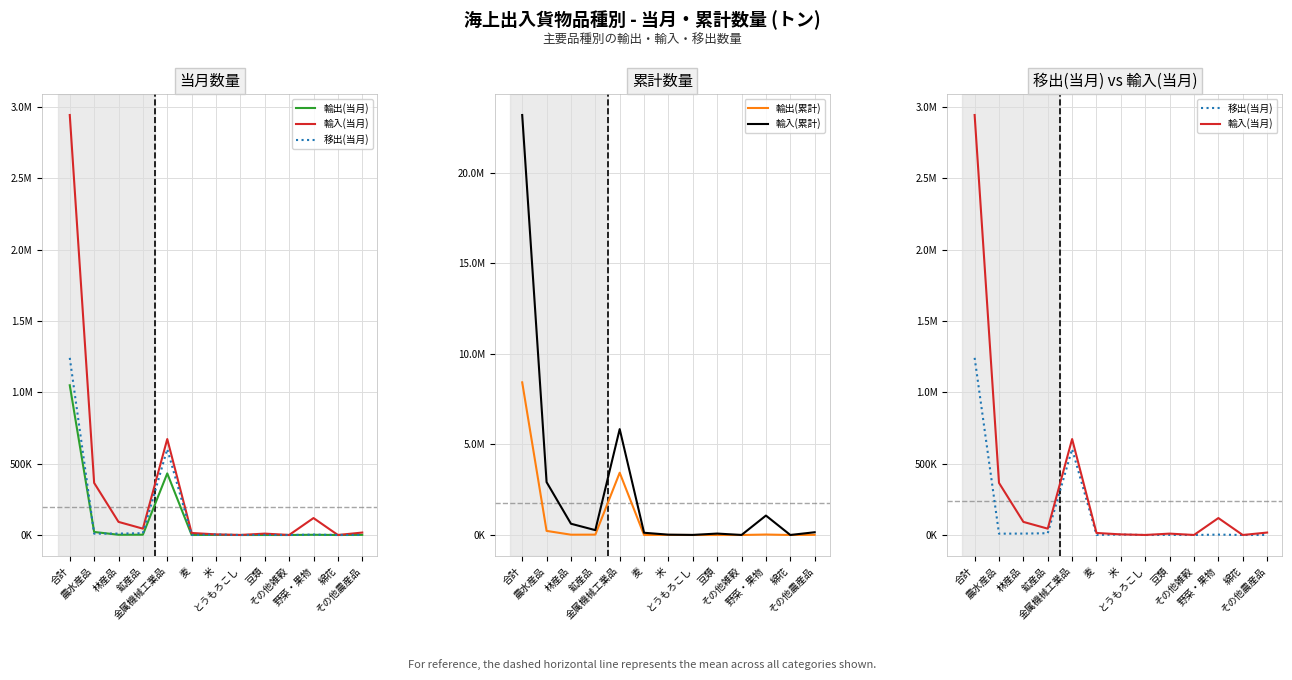

Between which two adjacent categories do 移出(当月) and 輸出(累計) first intersect?

金属機械工業品 and 麦